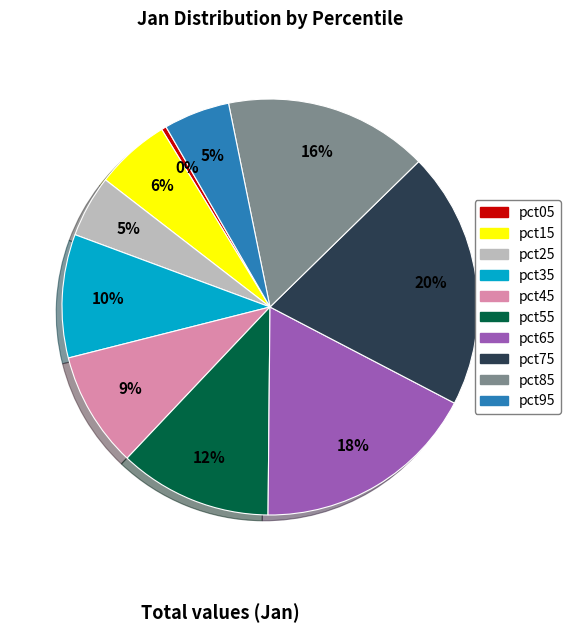

What is the smallest slice in the pie chart?

pct05